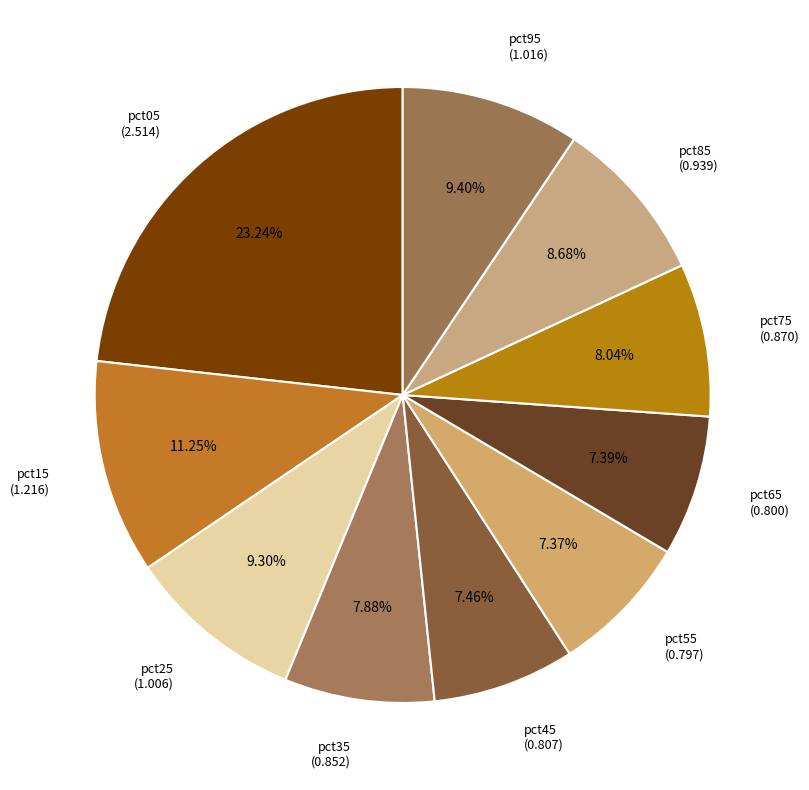

To the nearest percent, what is the difference between the largest and smallest slice percentages?

16%